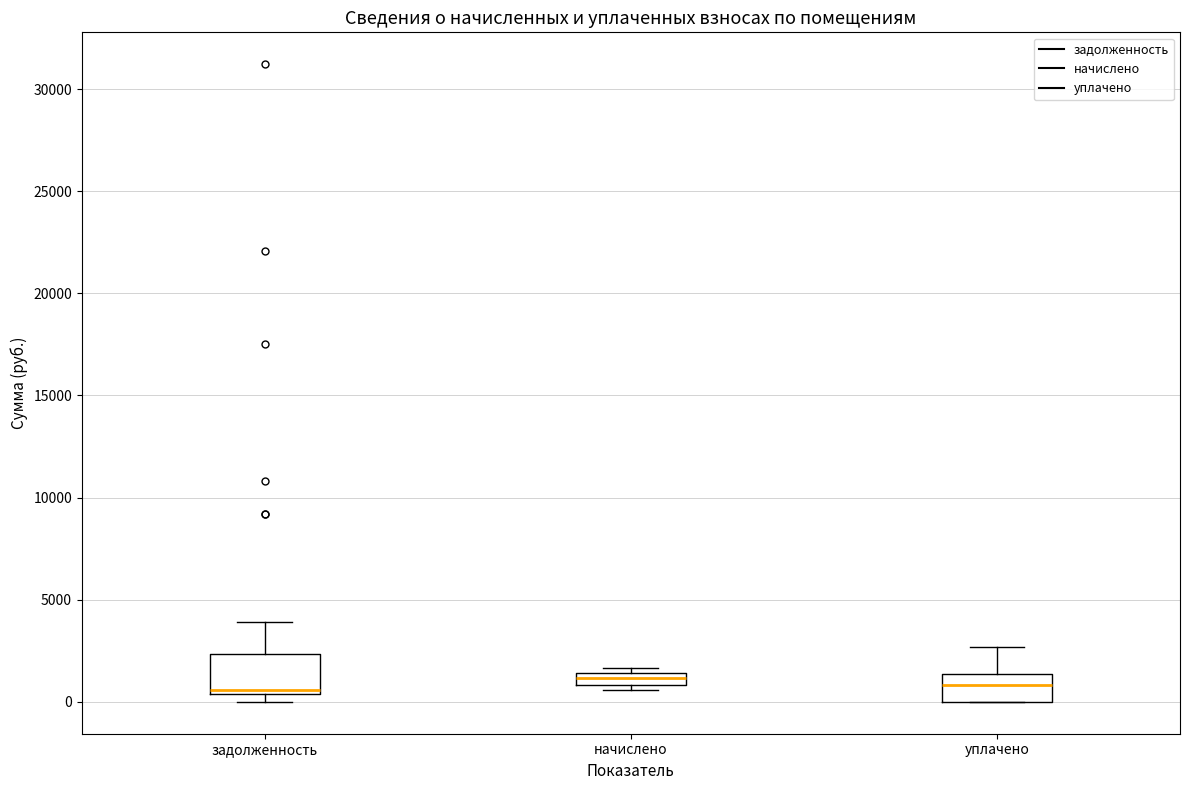

Which box is the tallest, from its lower edge to its upper edge?

задолженность